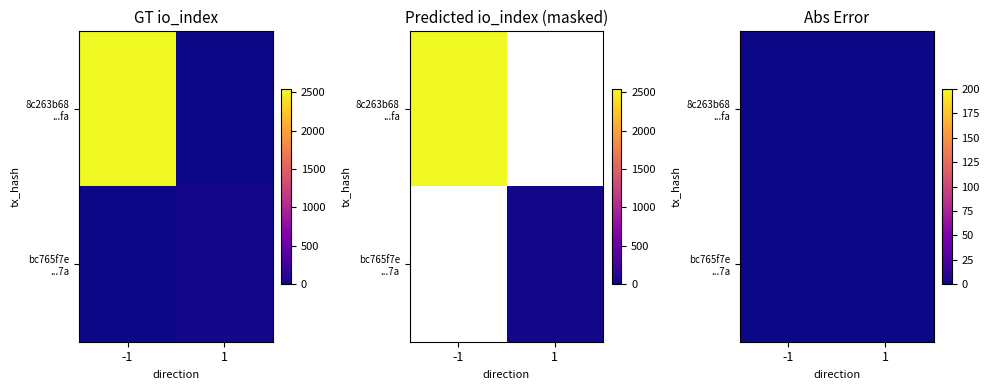

The value of bc765f7e1b5f0167d211b5430590299bb9e4127 at direction is 1. True or false?

True